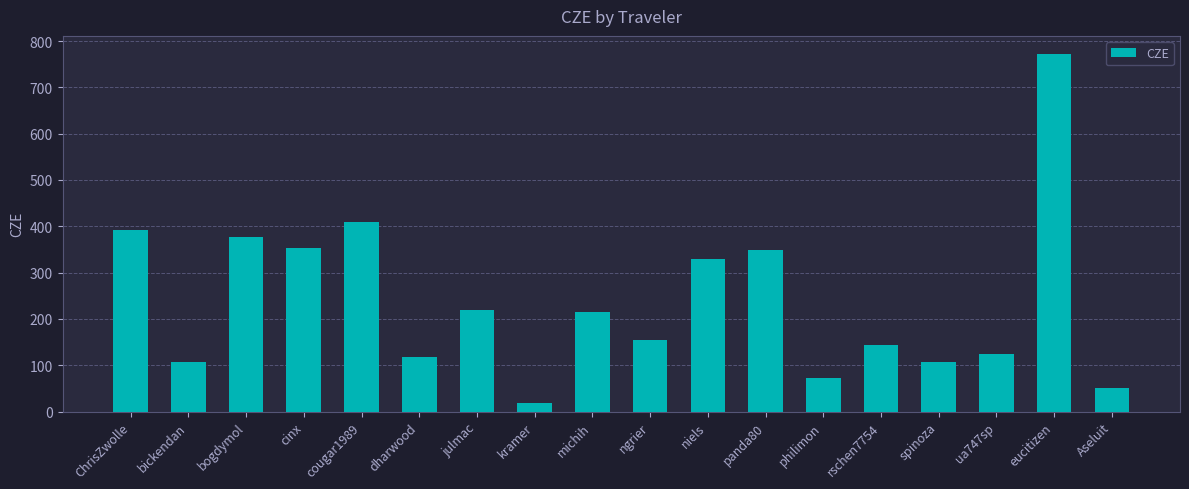

Count the number of data series in this chart.

1